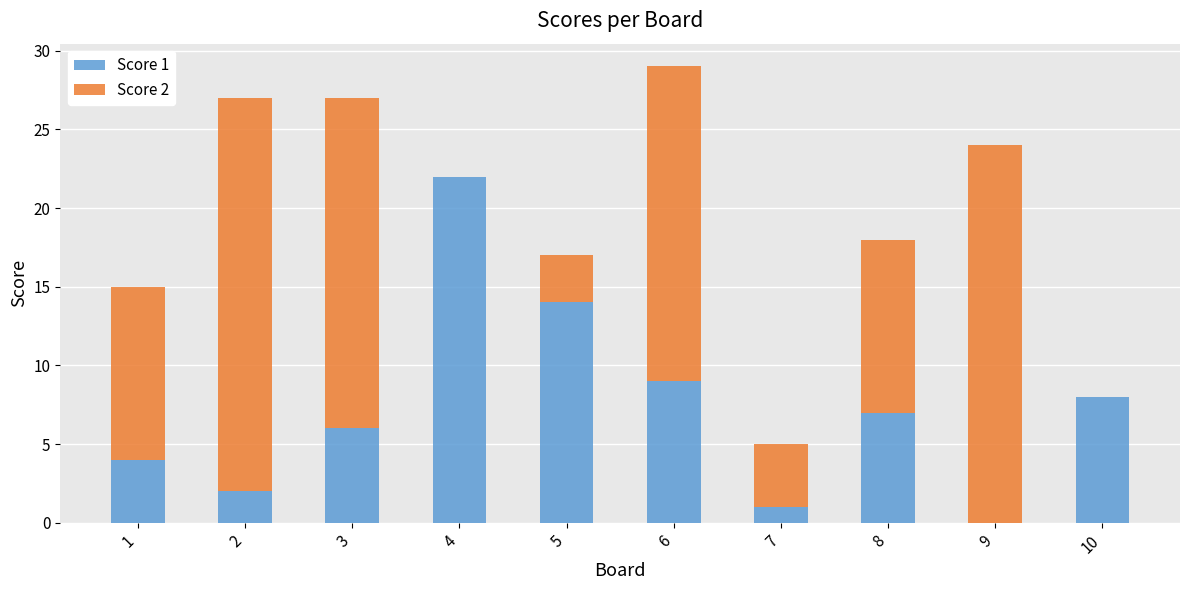

The Score 1 series shows 2 at 2. True or false?

True